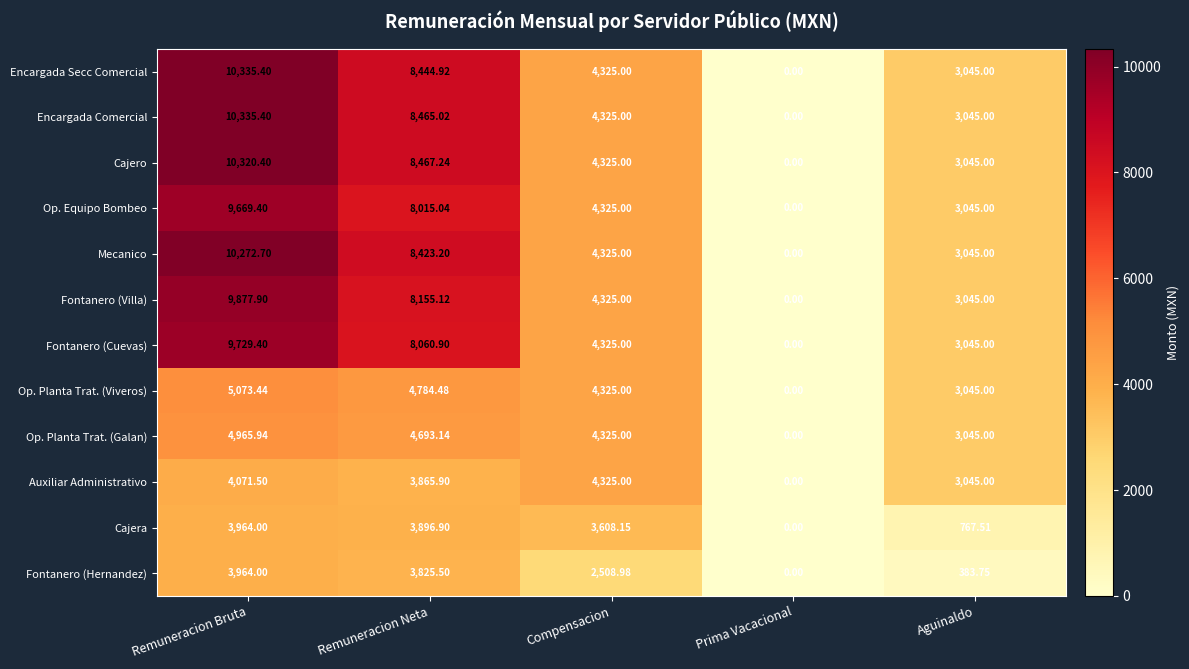

At which label is Mecanico closest to 5136?

Compensacion